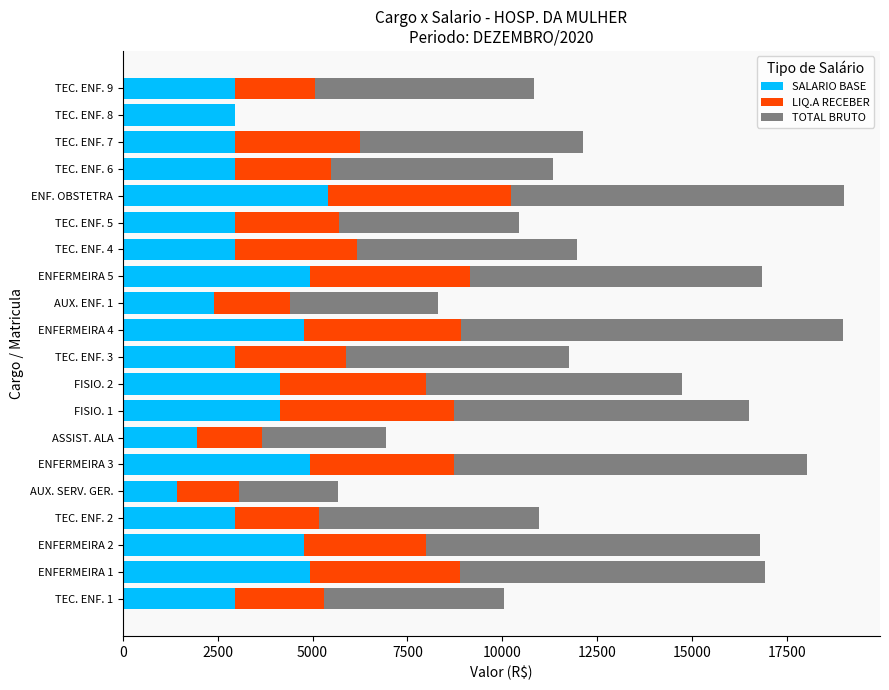

Which category has the highest value in the SALARIO BASE series?

ENF. OBSTETRA